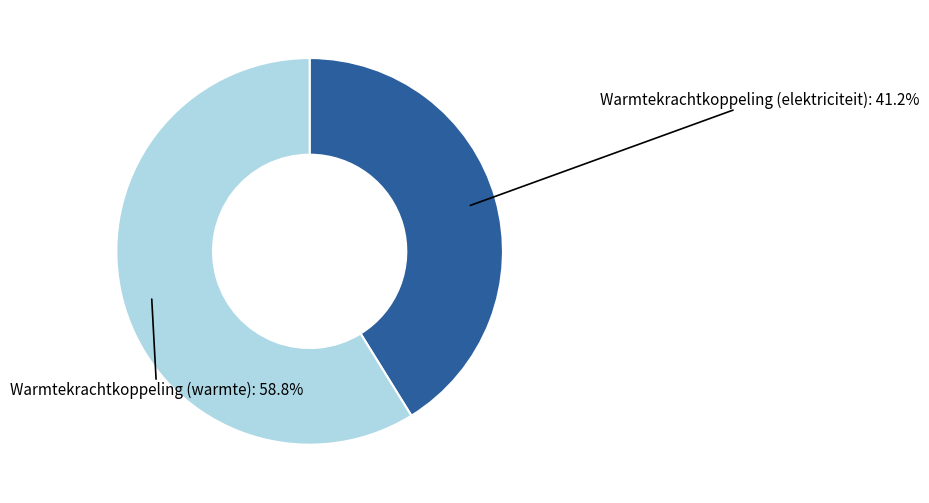

The Warmtekrachtkoppeling (elektriciteit) slice represents 41% of the pie. True or false?

True